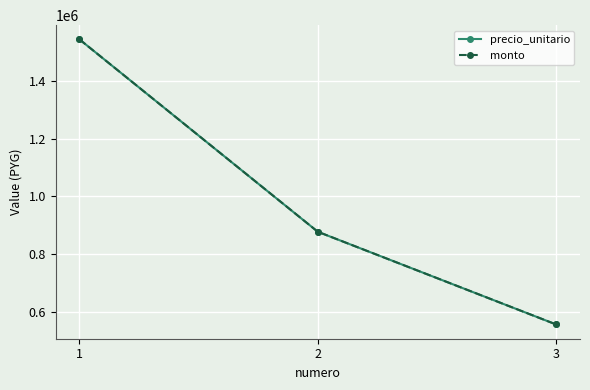

Is the value of monto at 1 greater than the value of precio_unitario at 2?

Yes